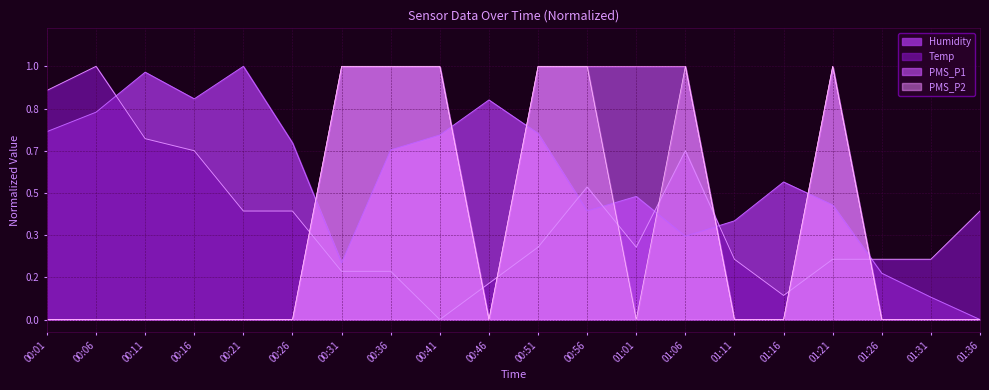

True or false: Temp has more than 2 points higher than both neighbors.

True